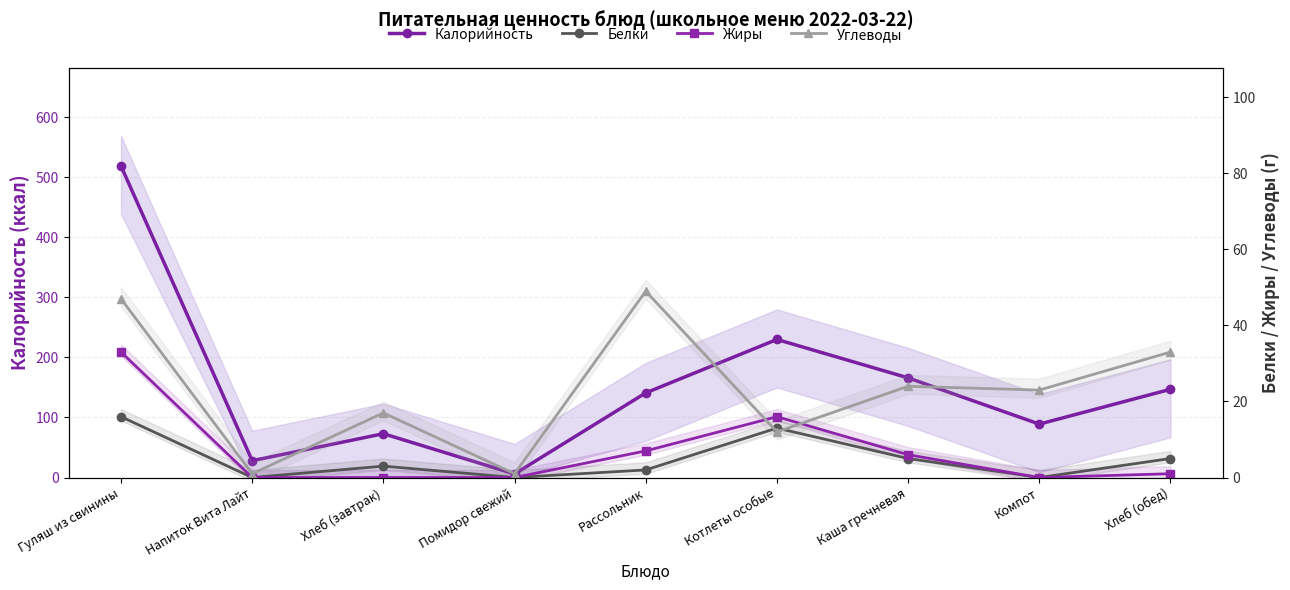

What is the label of the 3rd point from the left?

Хлеб (завтрак)